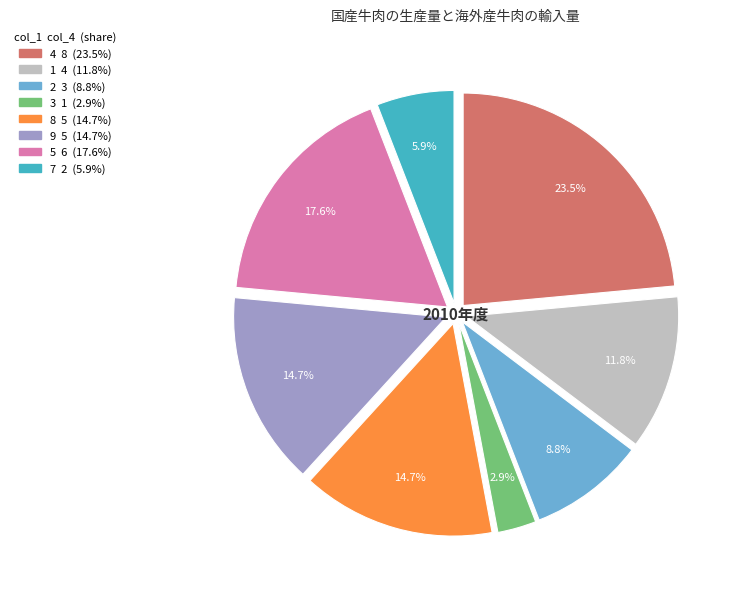

Count the number of slices in the pie.

8